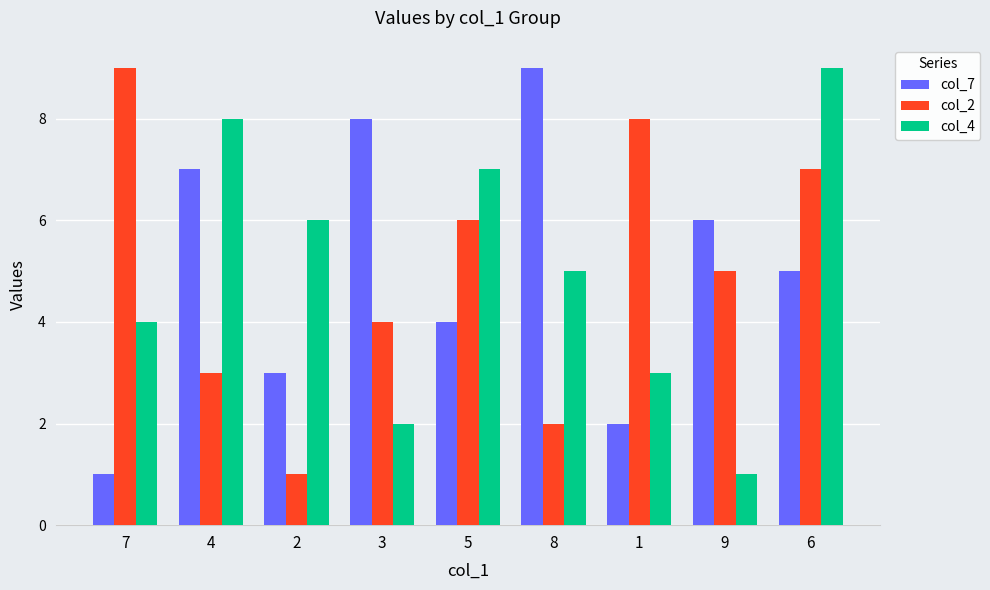

Reading right to left, what are all the values shown in this chart?

col_7: 6=5	9=6	1=2	8=9	5=4	3=8	2=3	4=7	7=1
col_2: 6=7	9=5	1=8	8=2	5=6	3=4	2=1	4=3	7=9
col_4: 6=9	9=1	1=3	8=5	5=7	3=2	2=6	4=8	7=4